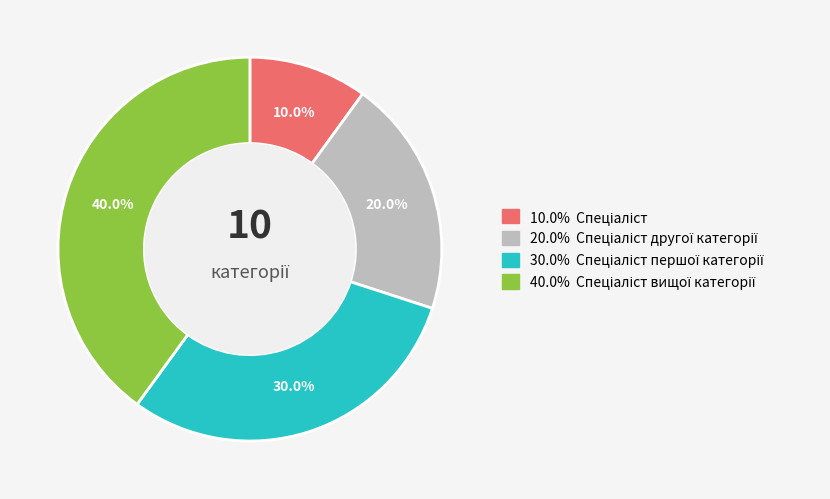

Does any single category account for the majority?

No